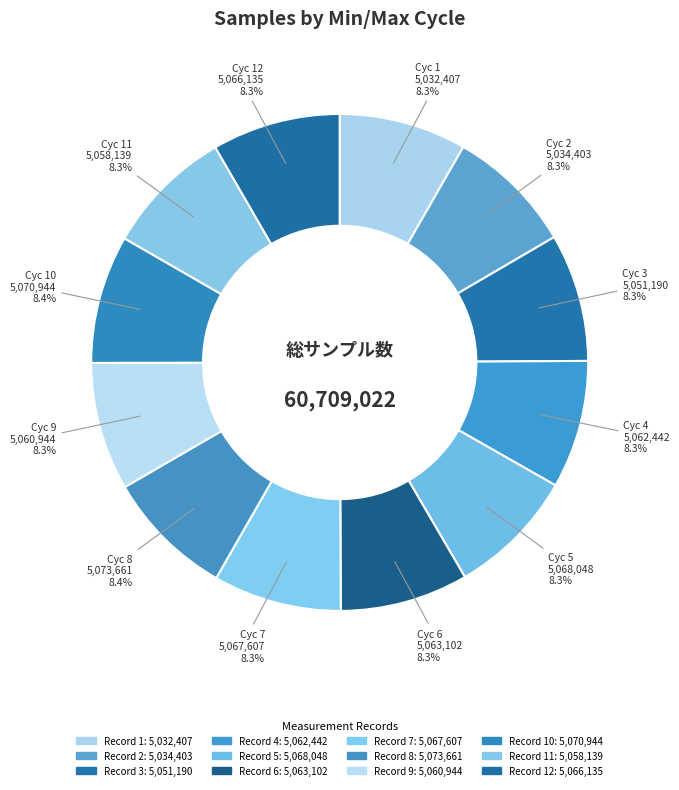

How many slices are in this pie chart?

12